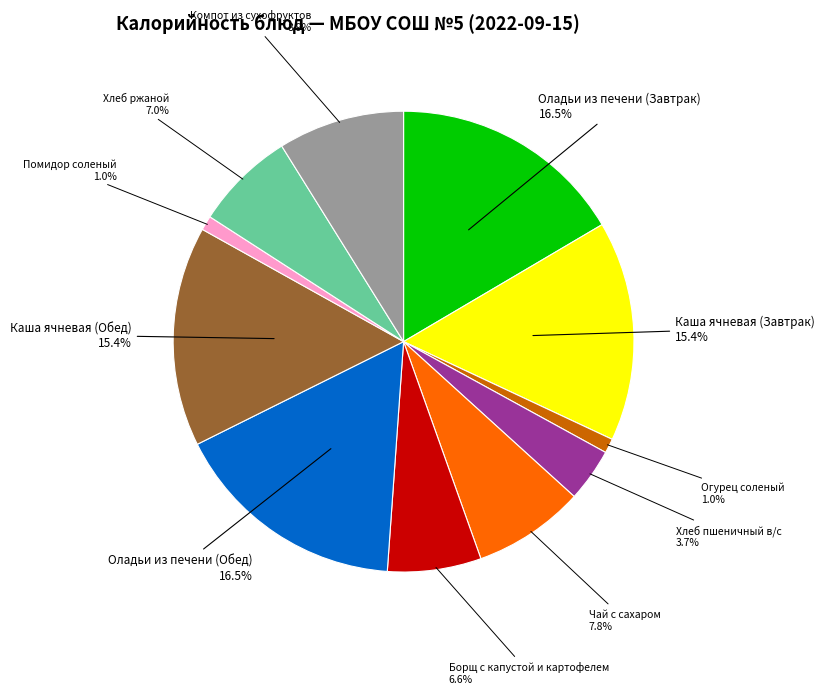

True or false: Компот из сухофруктов accounts for 3% of the total.

False